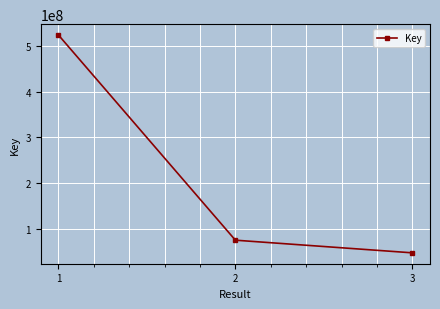

What is the maximum value shown in the chart?

523321109